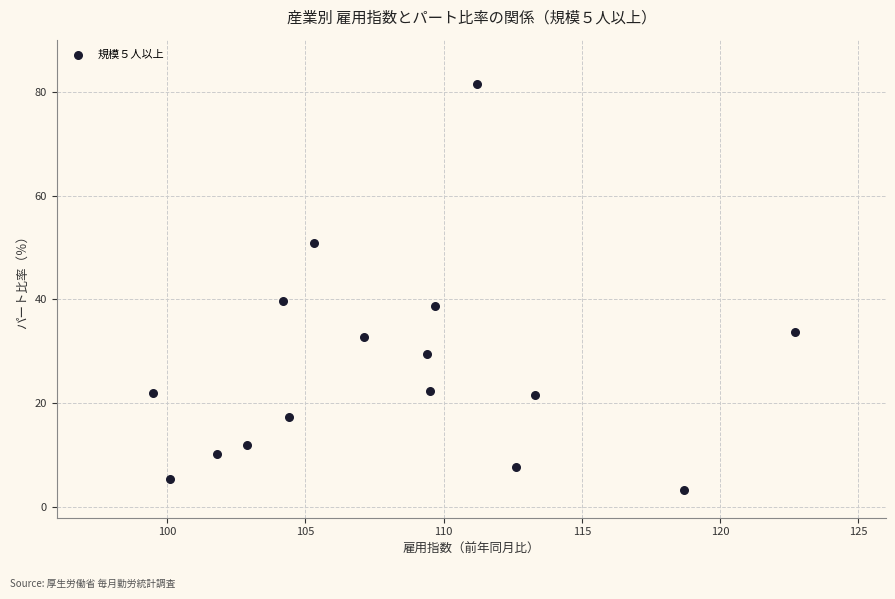

What is the range of Y values (max minus min)?

78.2